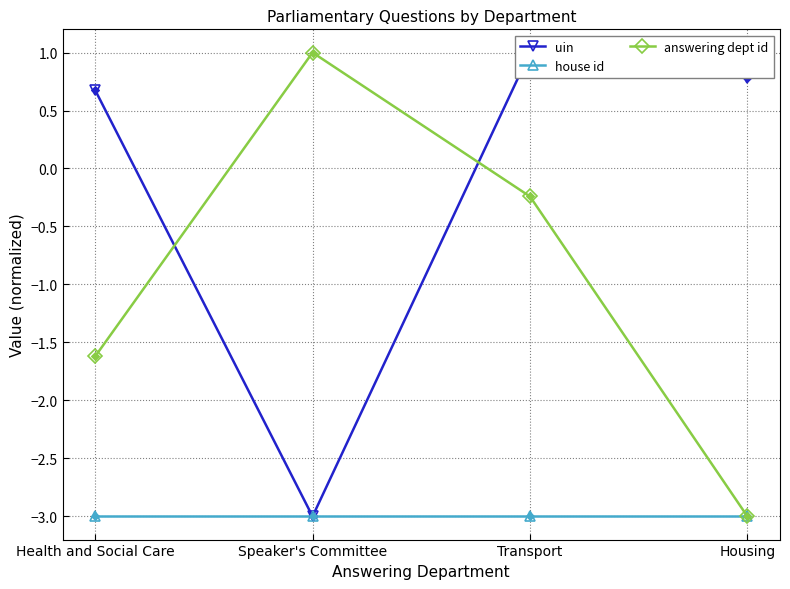

What is the approximate value of answering dept id at Speaker's Committee?

1.0